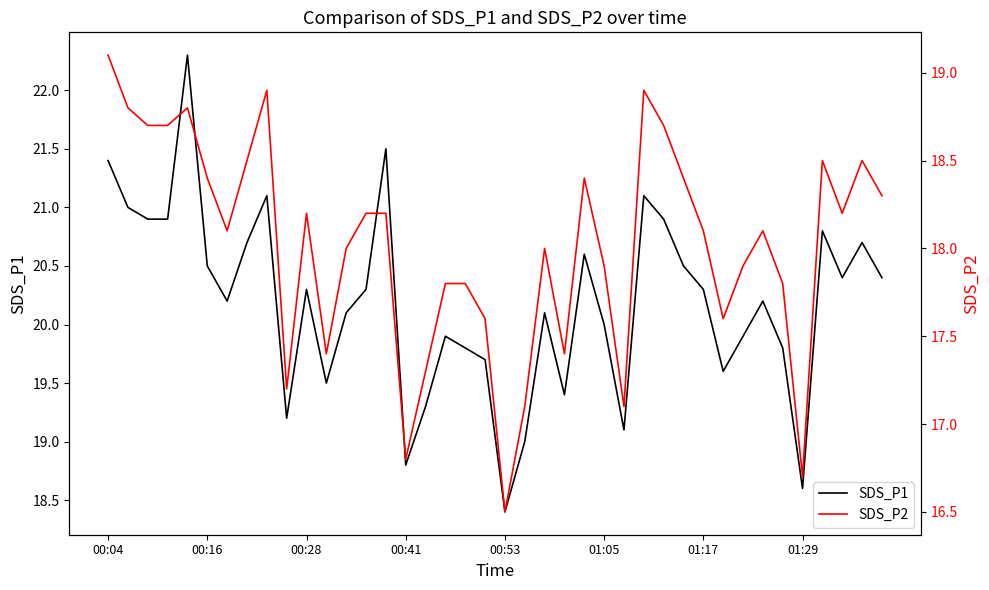

The value of SDS_P1 at 00:16 is 20.5. True or false?

True